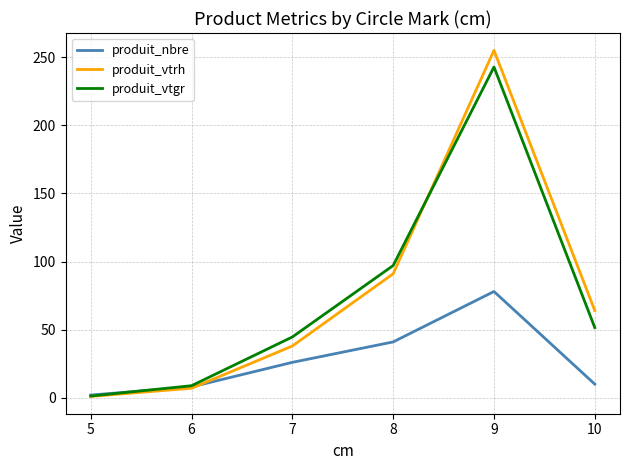

What is the average value of the produit_vtrh series?

76.0